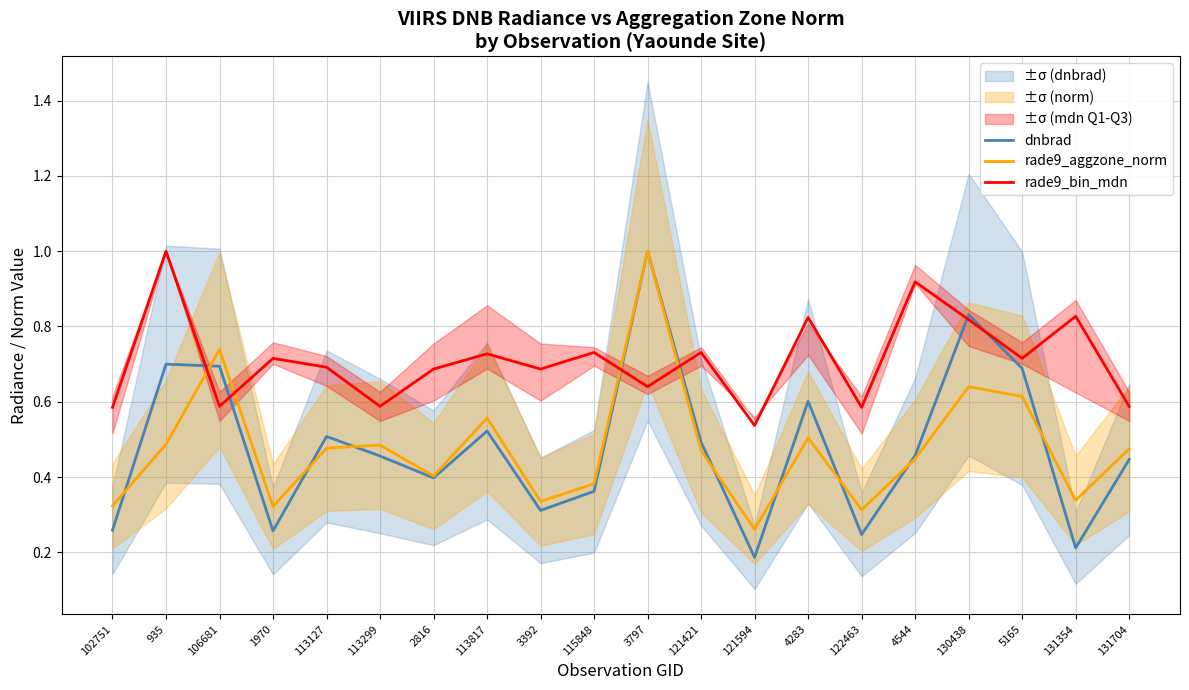

How many times do rade9_aggzone_norm and dnbrad cross each other?

9